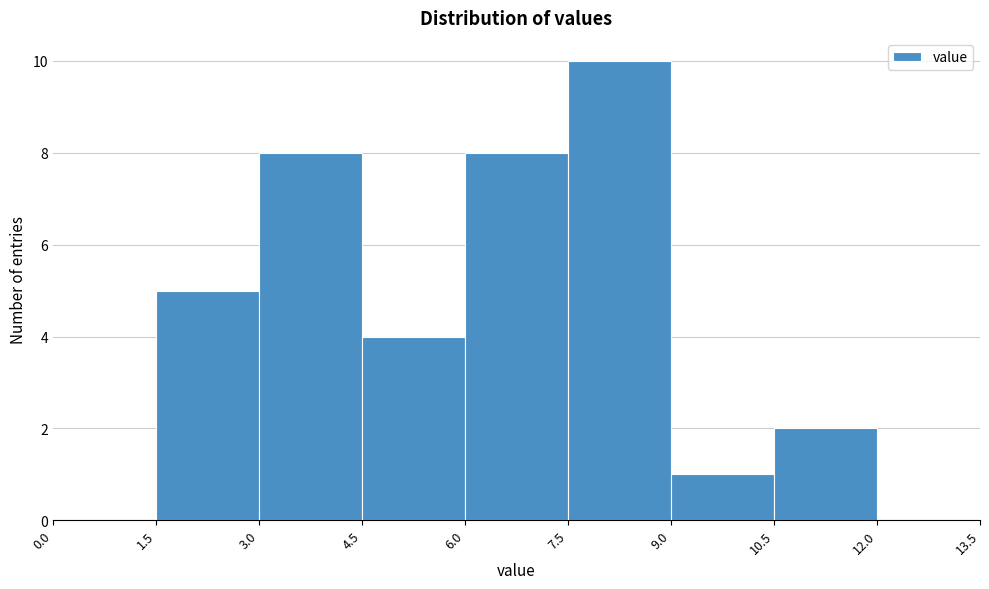

How tall is the bar that spans 10.5 to 12.0 on the x-axis? The values are not printed on the chart, so give them approximately, as read against the axis.

2